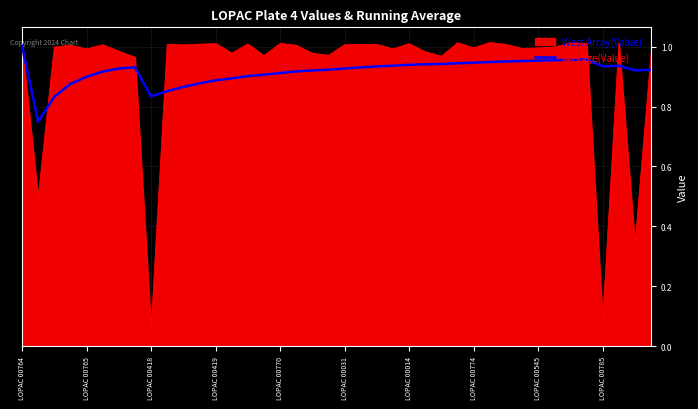

Which series has the widest spread of values?

West Array(Value)